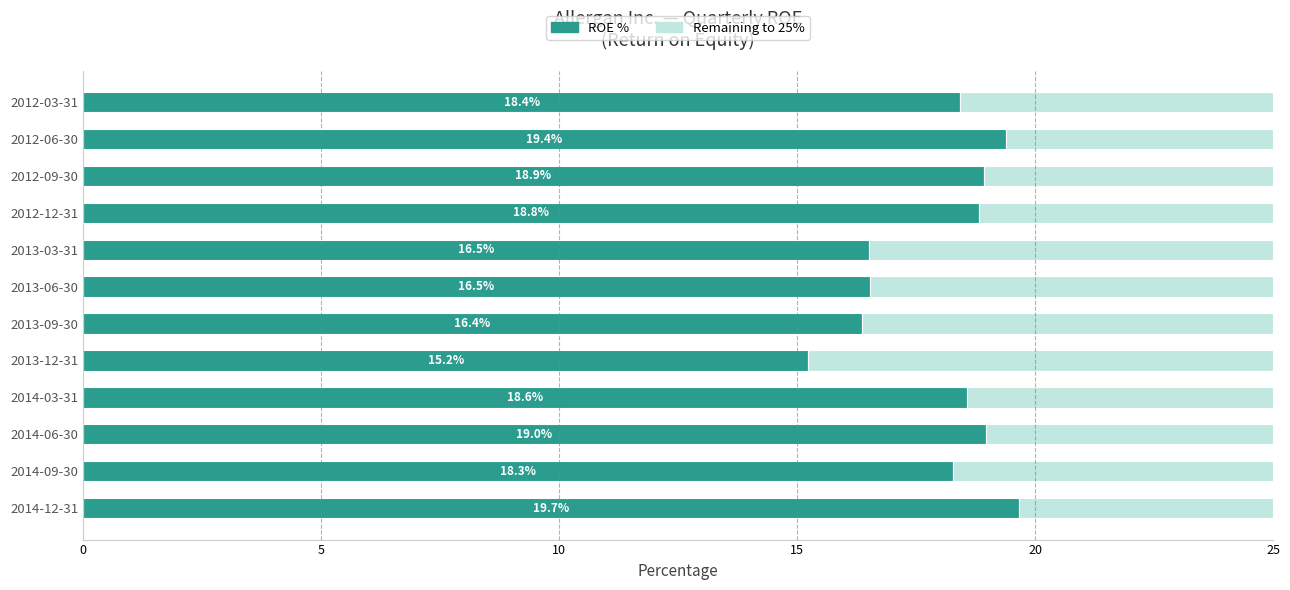

What is the total value across all series at 2013-12-31?

25.0